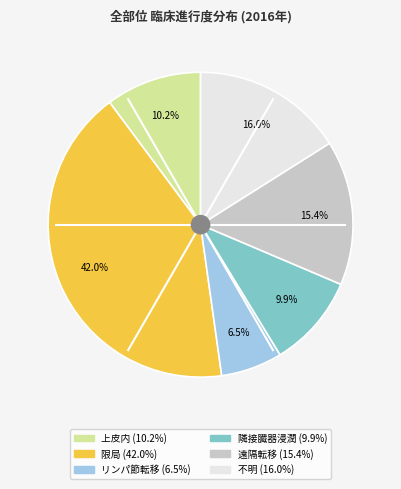

To the nearest percent, what is the average slice percentage?

17%